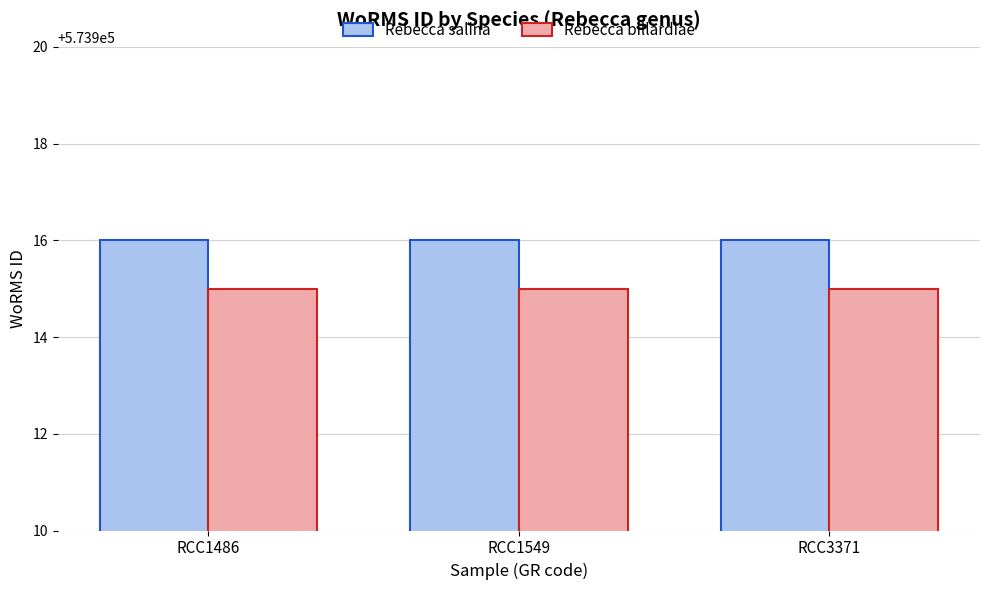

How many groups of bars are there?

3